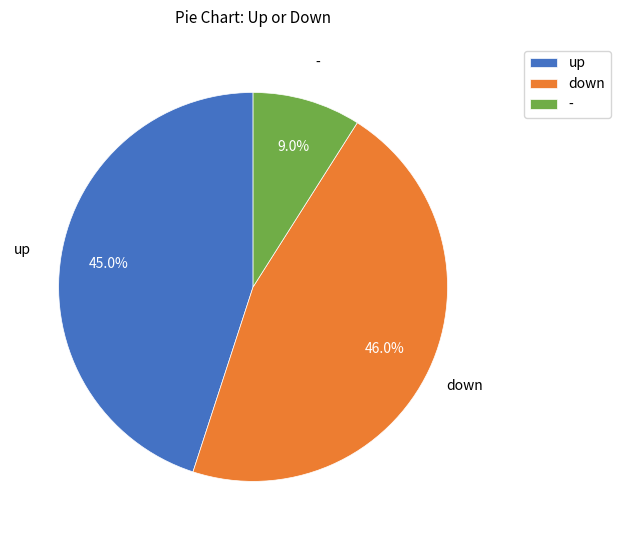

What is the largest slice in the pie chart?

down